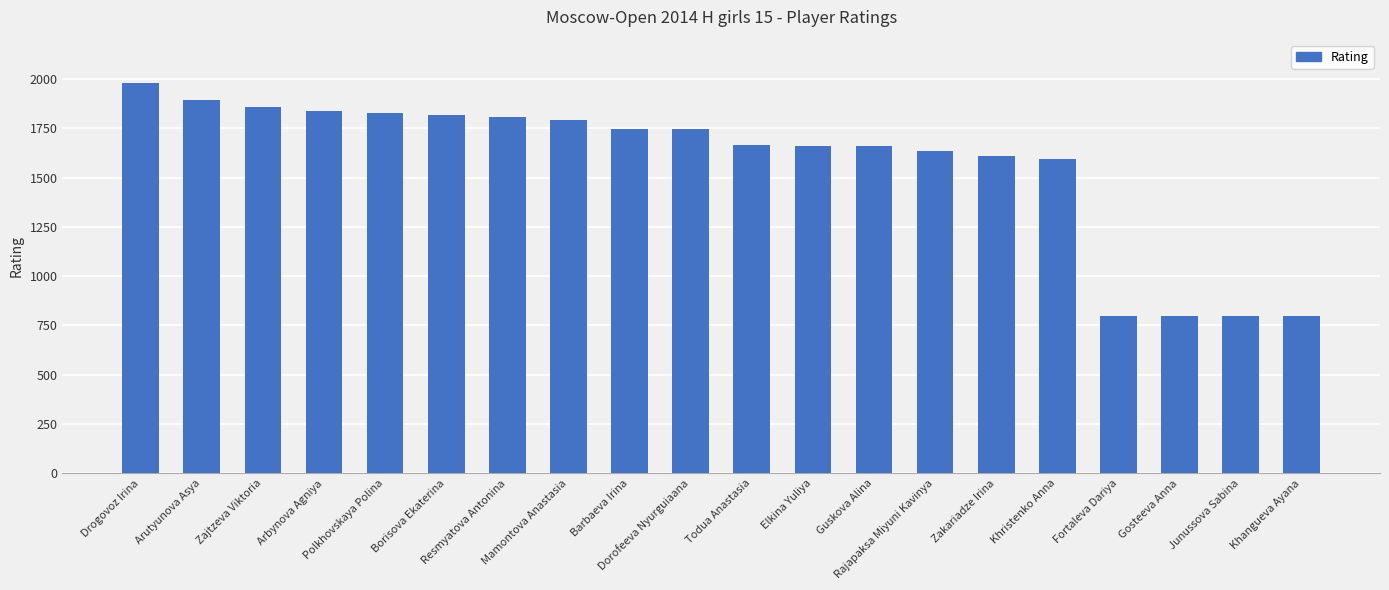

What is the average value?

1567